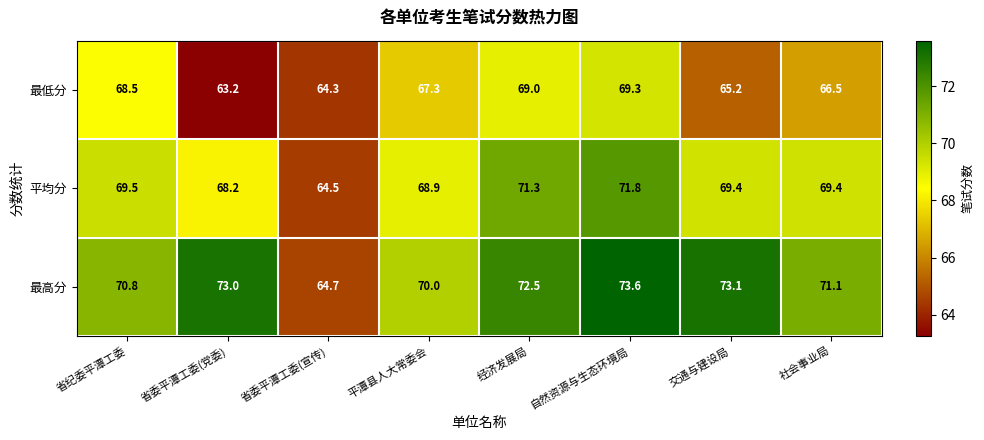

Reading left to right, list all the values displayed in this chart.

最低分: 68.5	63.2	64.3	67.3	69.0	69.3	65.2	66.5
平均分: 69.5	68.2	64.5	68.9	71.3	71.8	69.4	69.4
最高分: 70.8	73.0	64.7	70.0	72.5	73.6	73.1	71.1